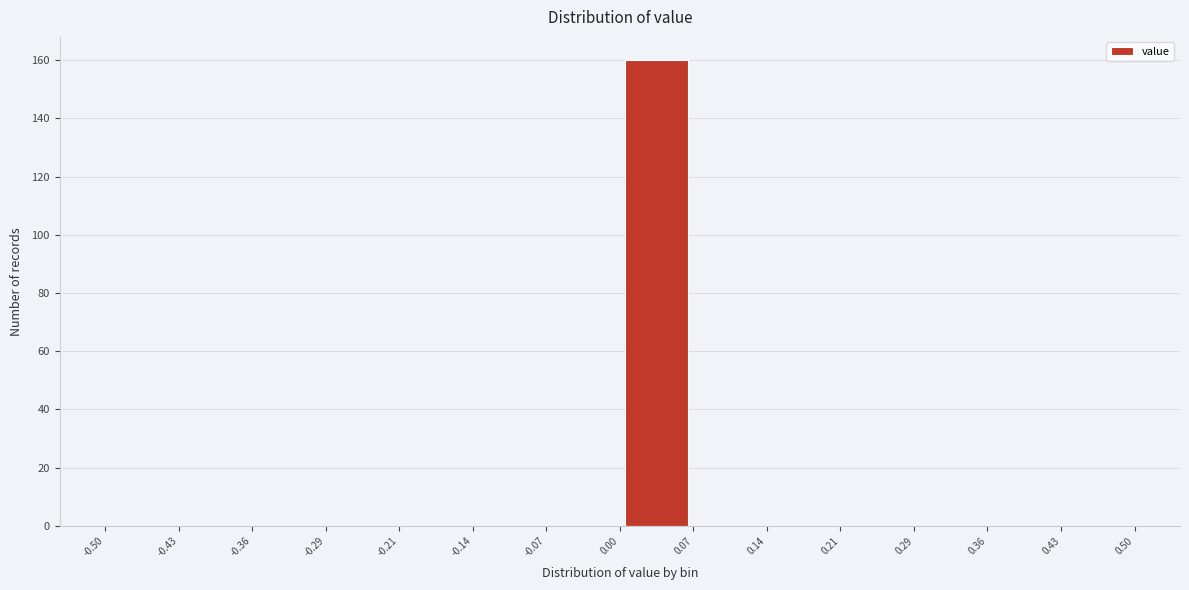

Reading left to right, transcribe this chart: for each bar, give the range it covers on the x-axis and its height. The values are not printed on the chart, so give them approximately, as read against the axis.

-0.50 to -0.43: 0
-0.43 to -0.36: 0
-0.36 to -0.29: 0
-0.29 to -0.21: 0
-0.21 to -0.14: 0
-0.14 to -0.07: 0
-0.07 to 0.00: 0
0.00 to 0.07: 160
0.07 to 0.14: 0
0.14 to 0.21: 0
0.21 to 0.29: 0
0.29 to 0.36: 0
0.36 to 0.43: 0
0.43 to 0.50: 0